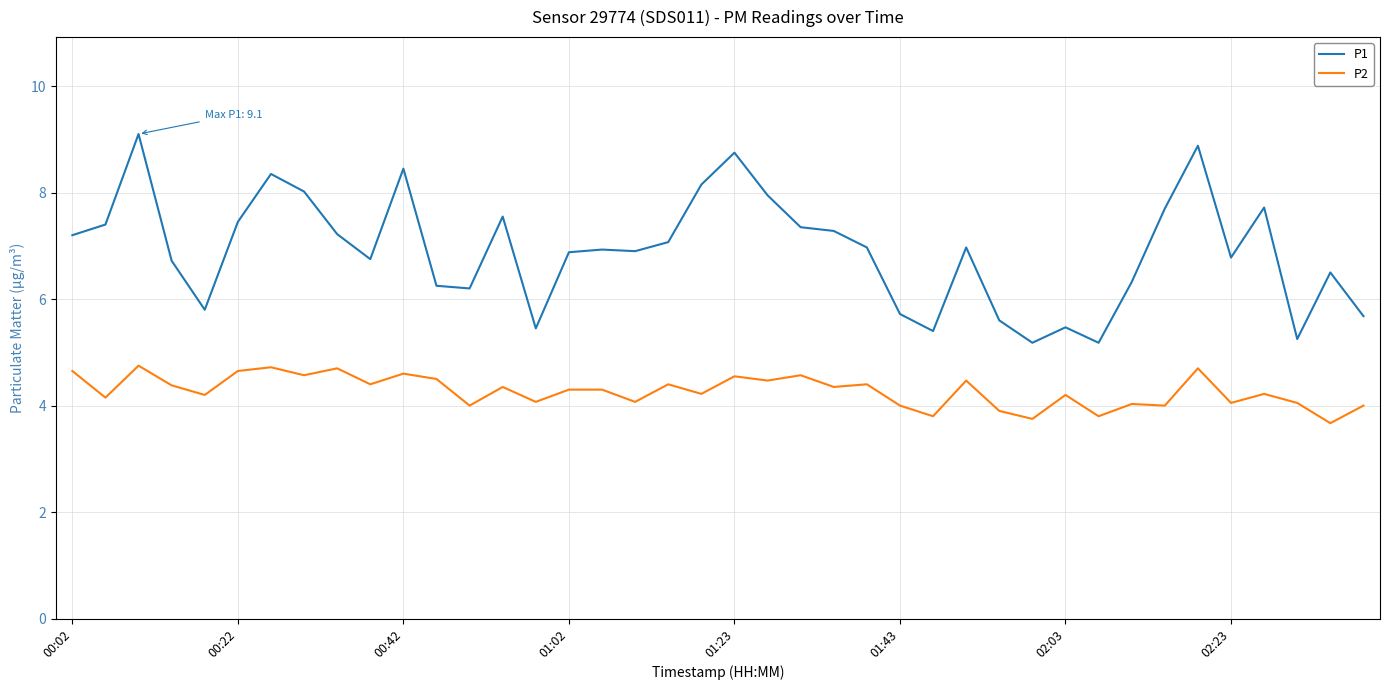

What is the sum of all P1 values?

276.5